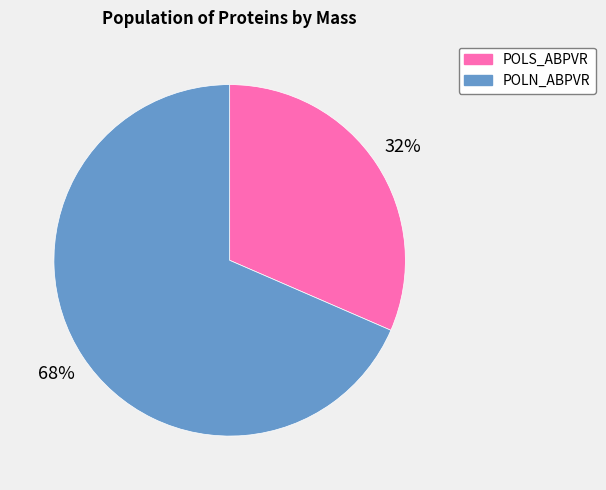

To the nearest percent, what percentage of the pie is POLS_ABPVR?

32%